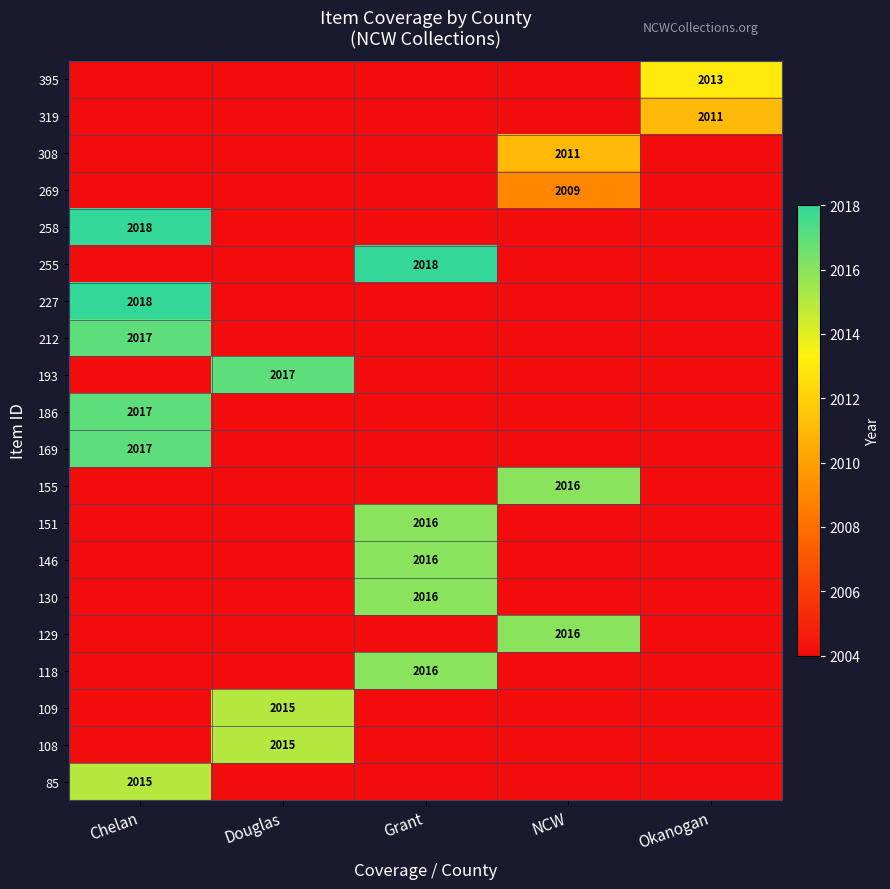

Count the number of categories in the chart.

5